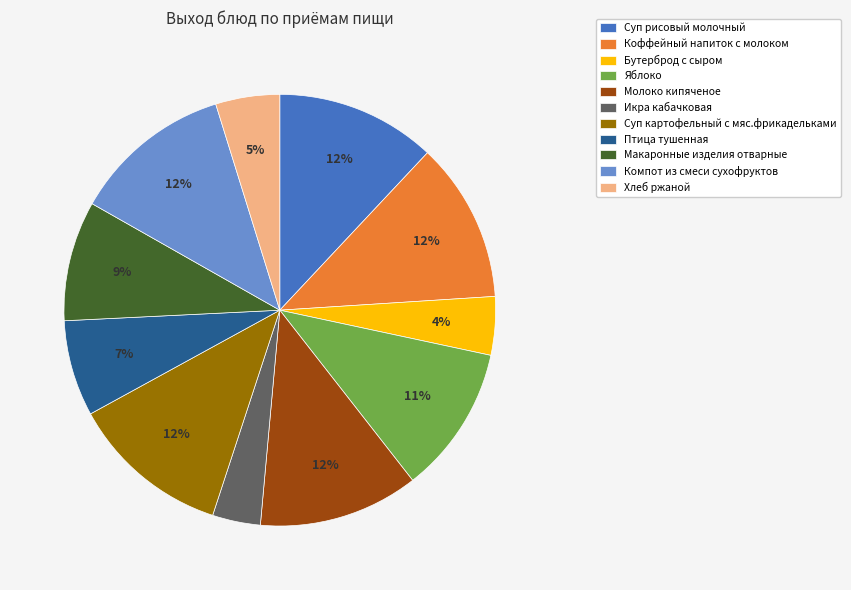

Is Молоко кипяченое the majority of the pie?

No